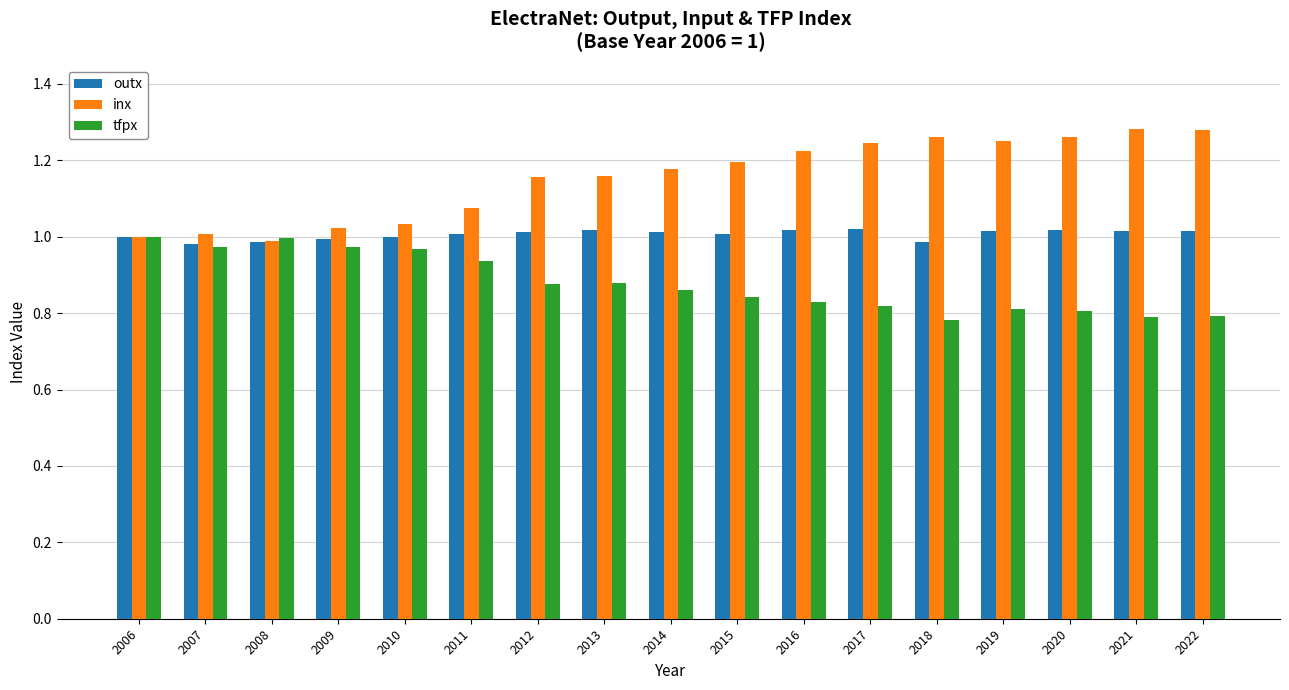

How many distinct data groups are displayed?

3